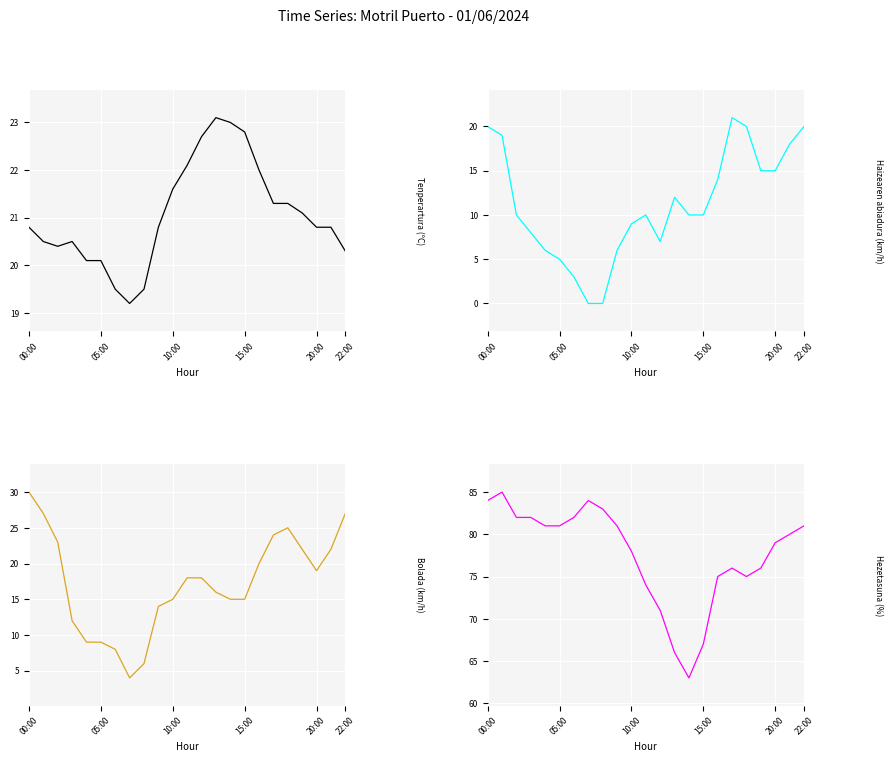

The Haizearen abiadura (km/h) series shows 14.0 at 16. True or false?

True